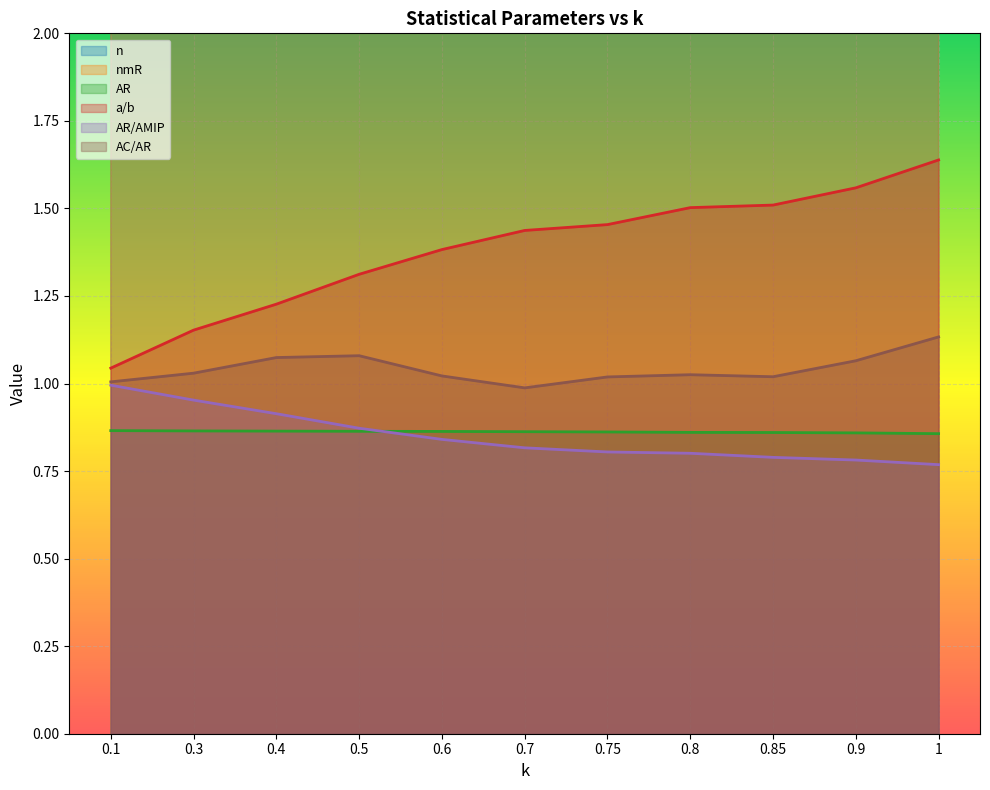

What is the maximum value shown in the chart?

37.2